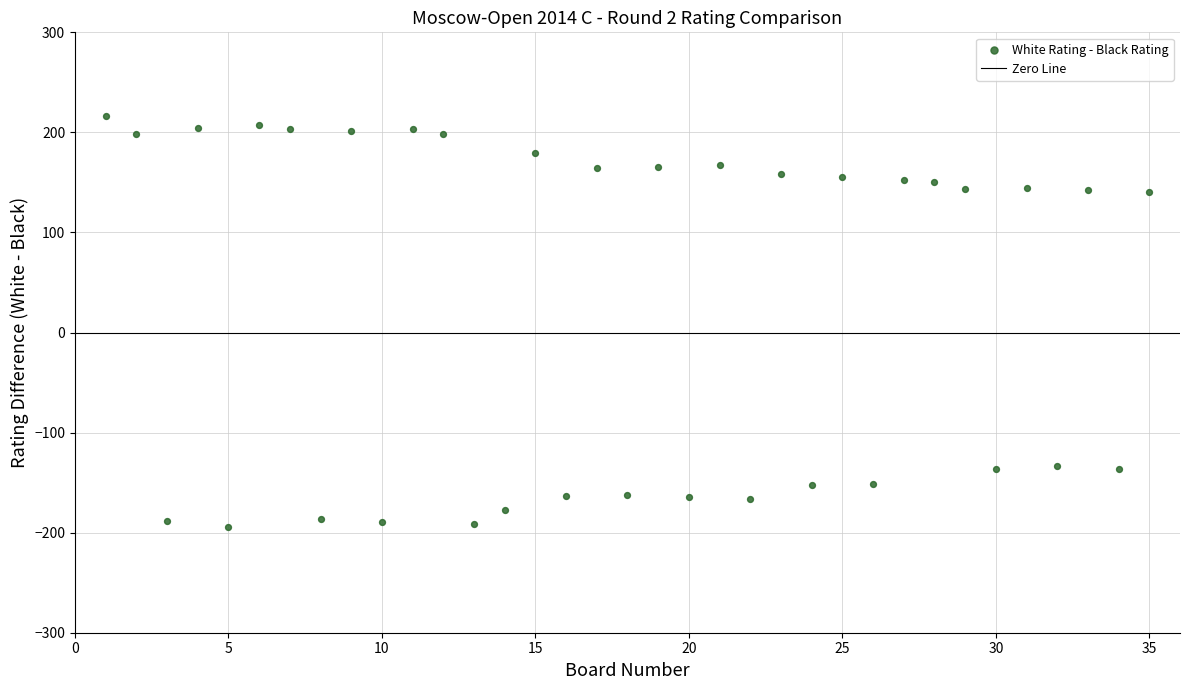

What is the range of Y values (max minus min)?

410